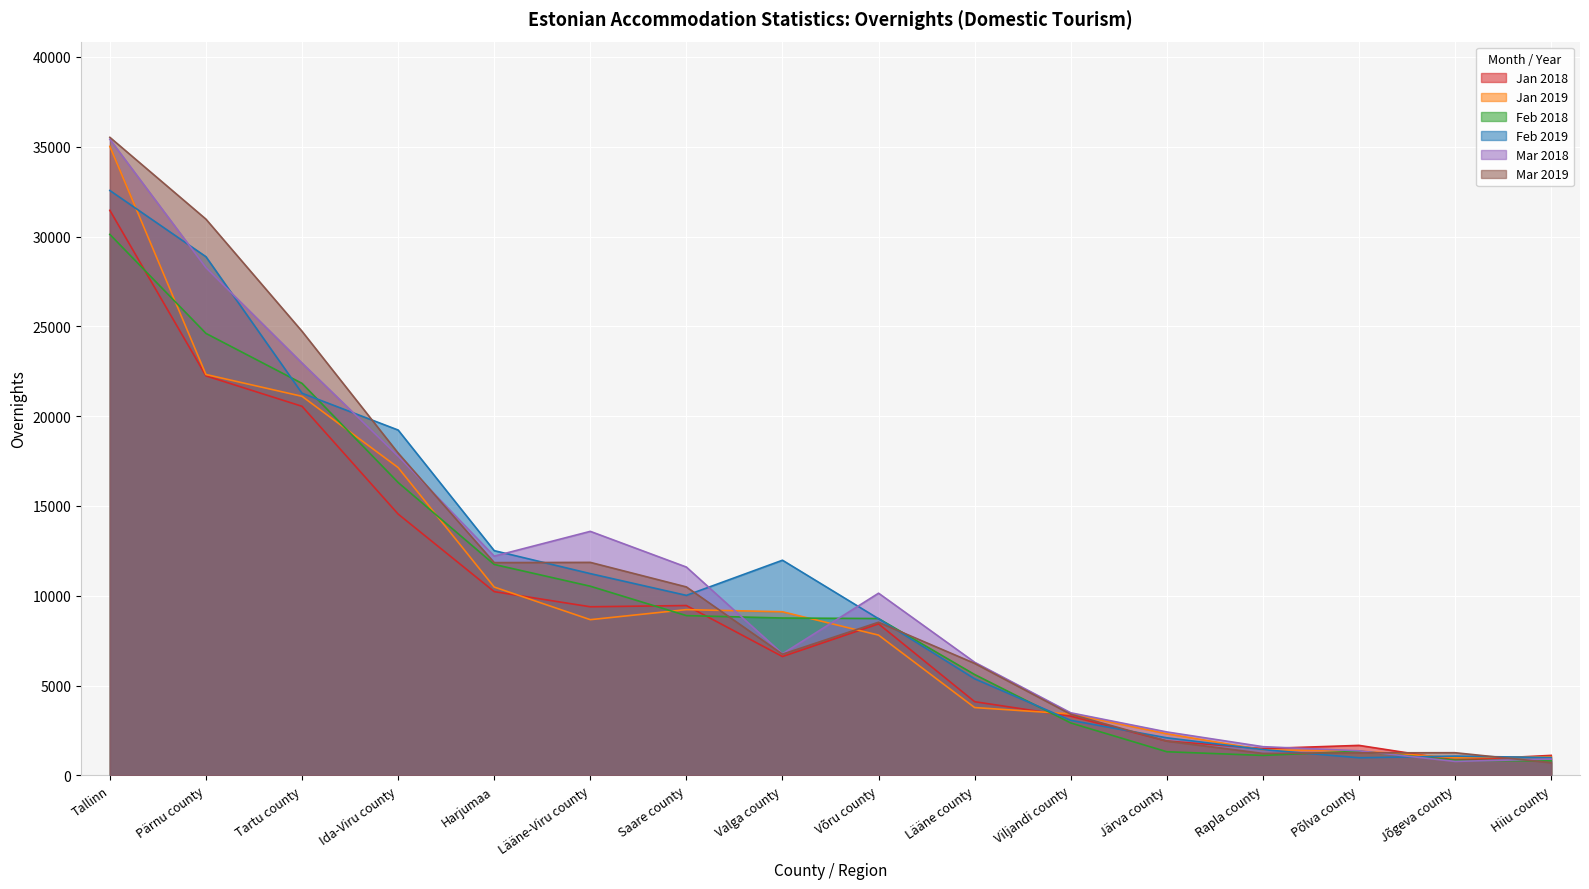

How many times do Jan 2019 and Feb 2019 cross each other?

6